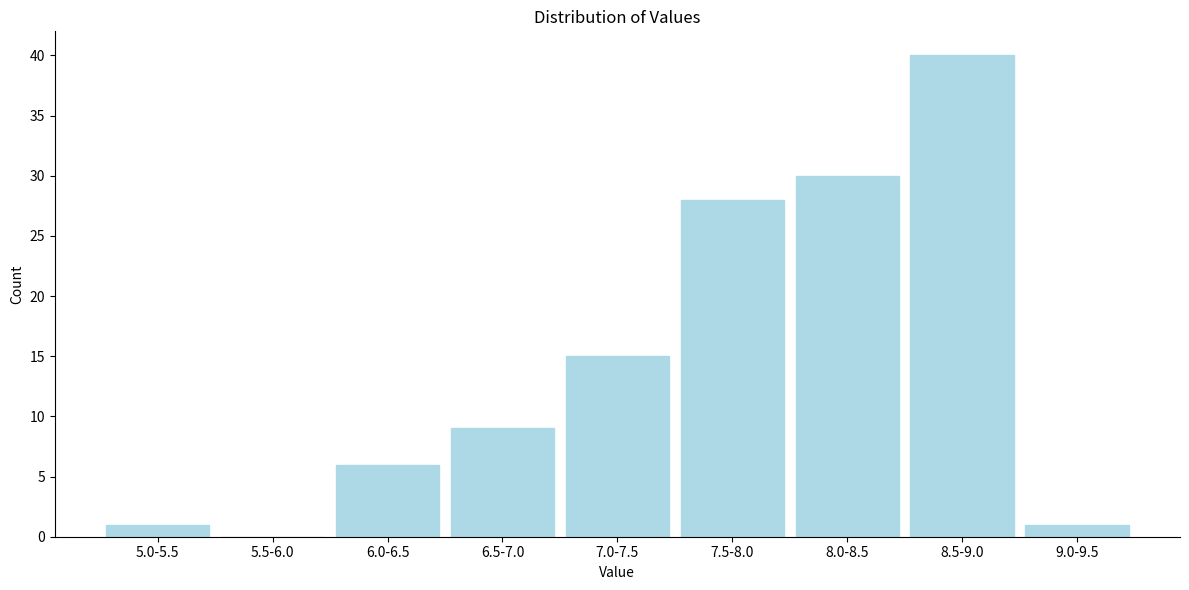

Reading left to right, list all the values displayed in this chart.

5.0-5.5=1	5.5-6.0=0	6.0-6.5=6	6.5-7.0=9	7.0-7.5=15	7.5-8.0=28	8.0-8.5=30	8.5-9.0=40	9.0-9.5=1